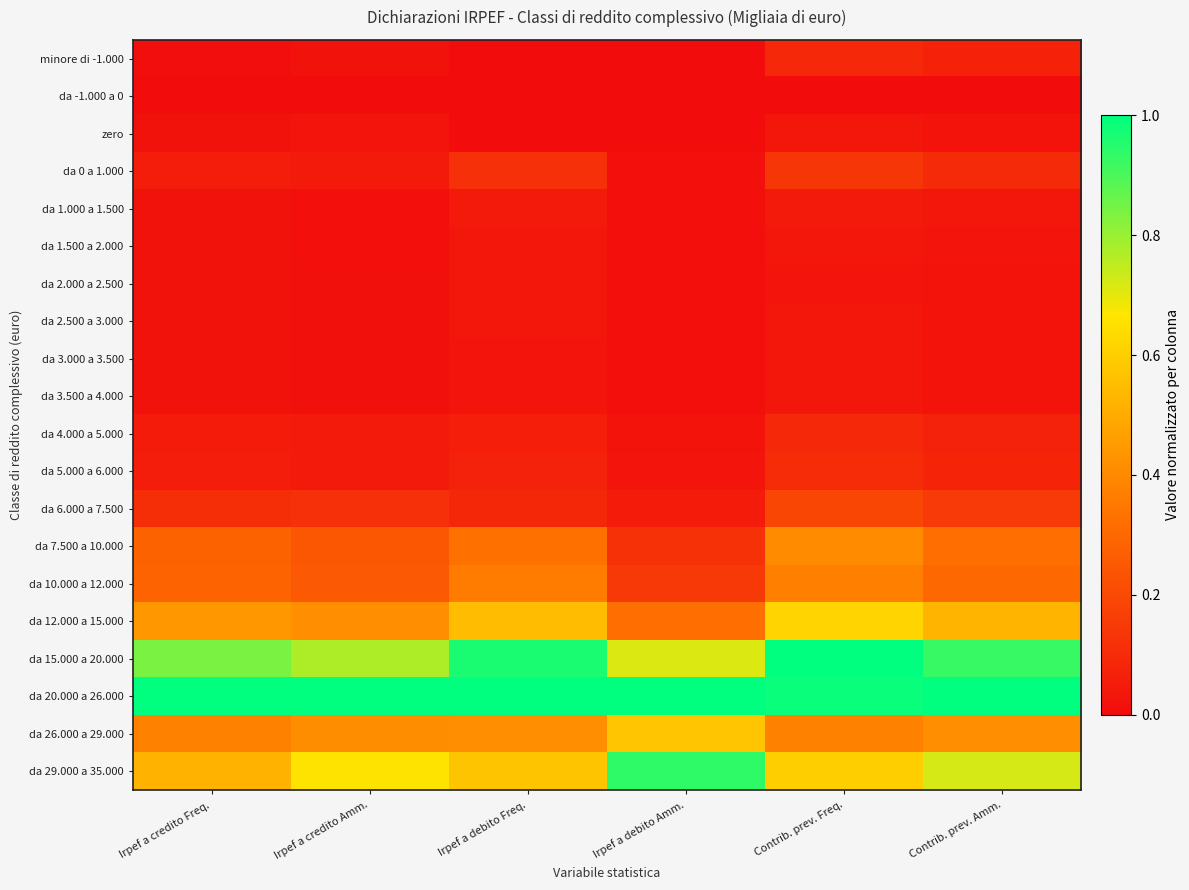

At how many categories does at least one series exceed 0?

6